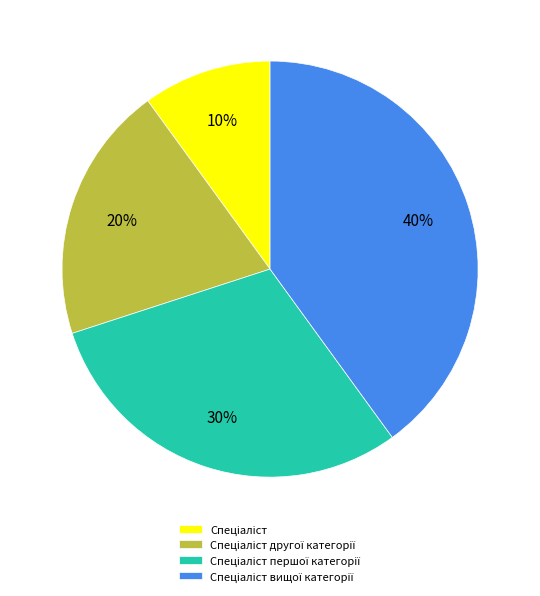

Is there any slice that represents more than half of the pie?

No